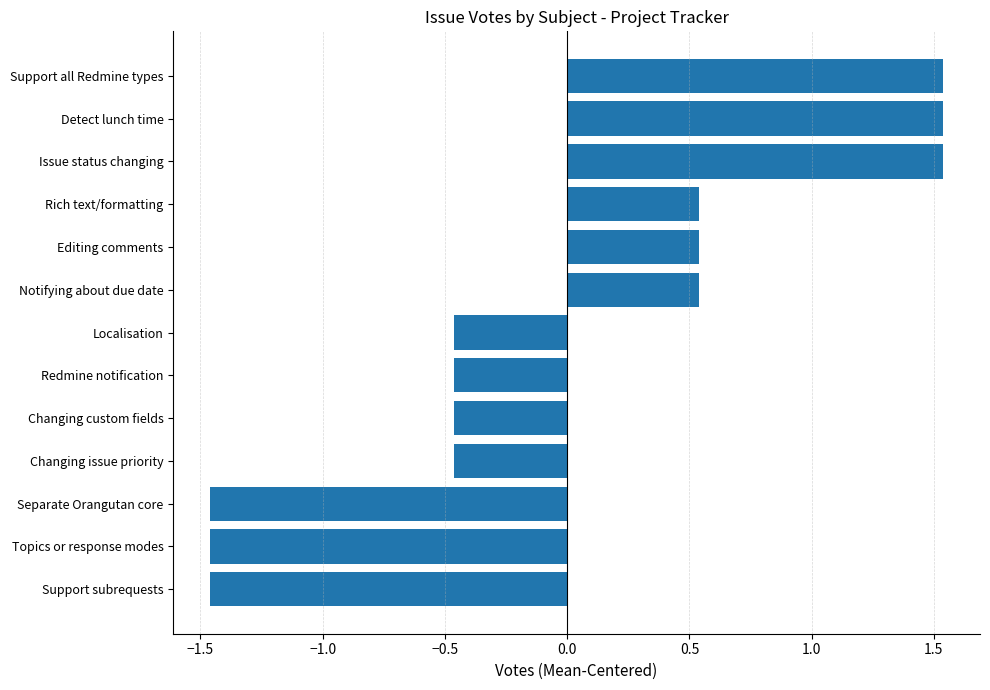

The value at Detect lunch time is 0.5. True or false?

False